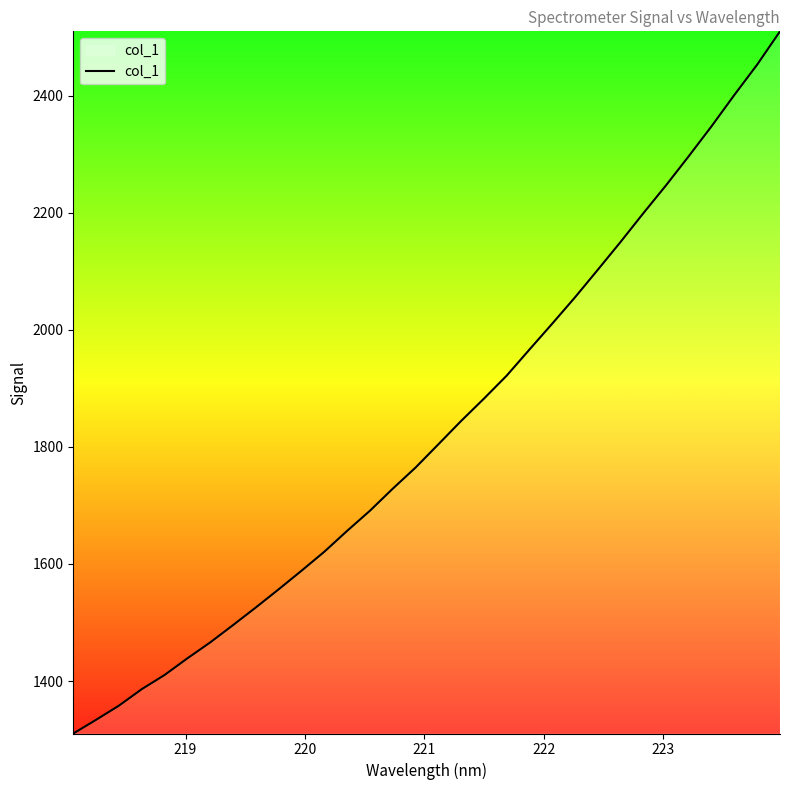

What is the maximum value shown in the chart?

2509.6